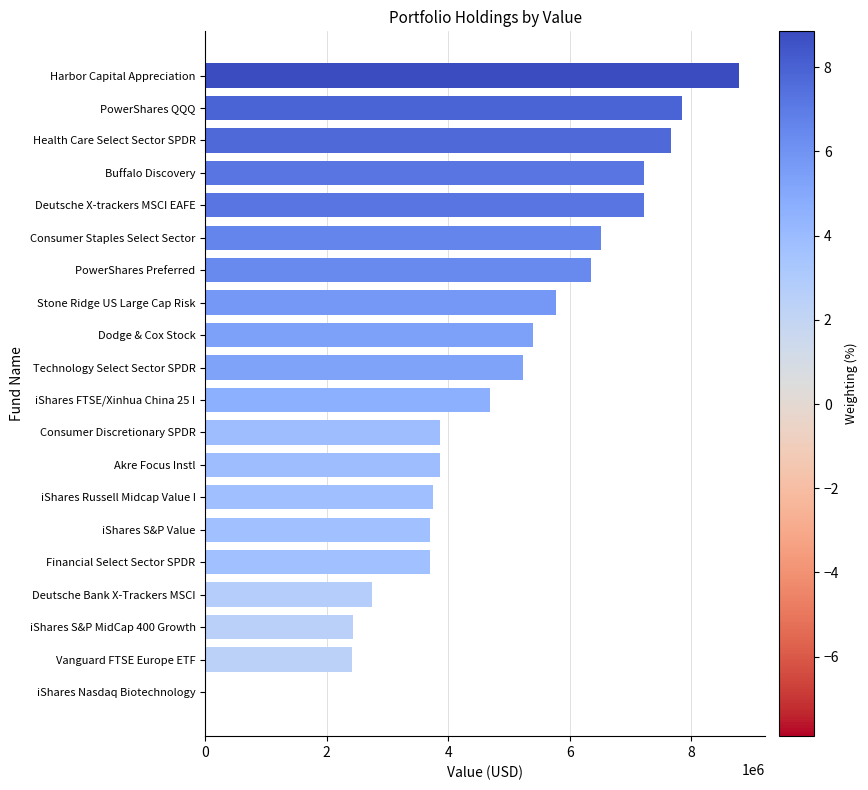

At which label is the value closest to 4391500?

iShares FTSE/Xinhua China 25 I